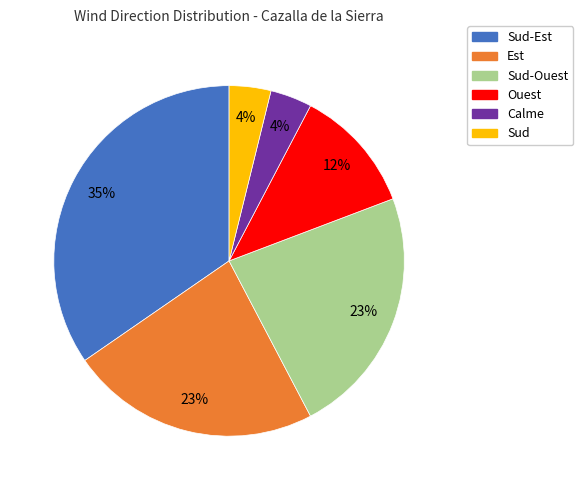

To the nearest percent, what is the average slice percentage?

17%